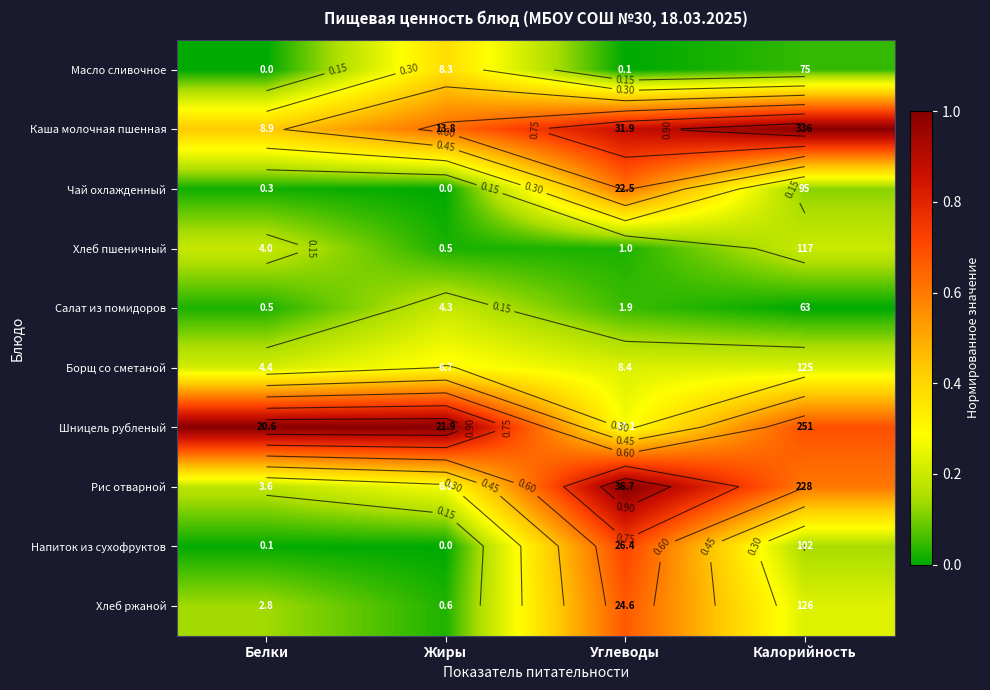

Rank the series at Белки from lowest to highest value.

Масло сливочное, Напиток из сухофруктов, Чай охлажденный, Салат из помидоров, Хлеб ржаной, Рис отварной, Хлеб пшеничный, Борщ со сметаной, Каша молочная пшенная, Шницель рубленый